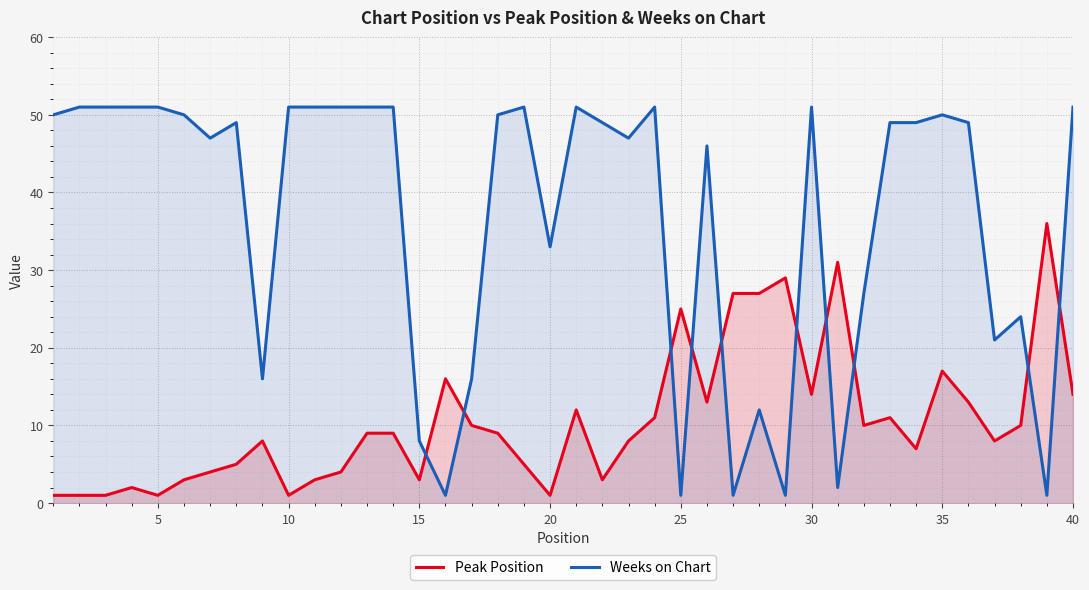

How many data points does each series have?

40